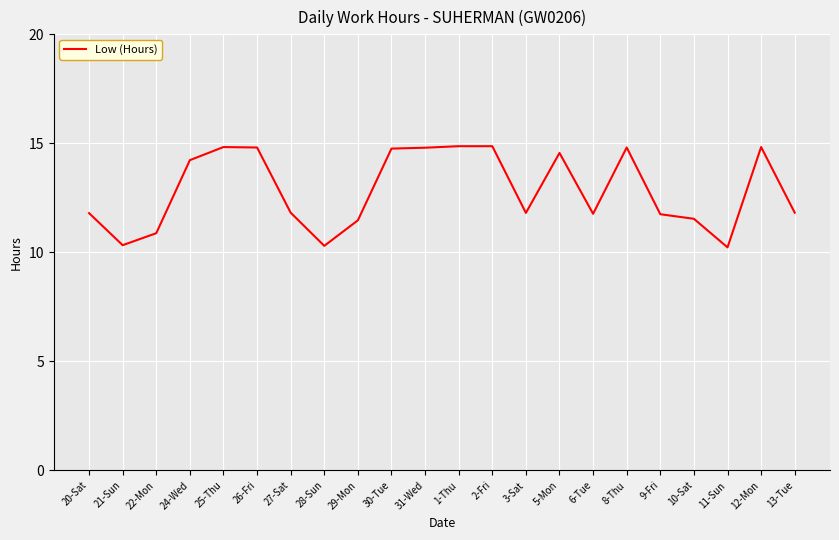

What is the change in value from 22-Mon to 8-Thu?

+3.9